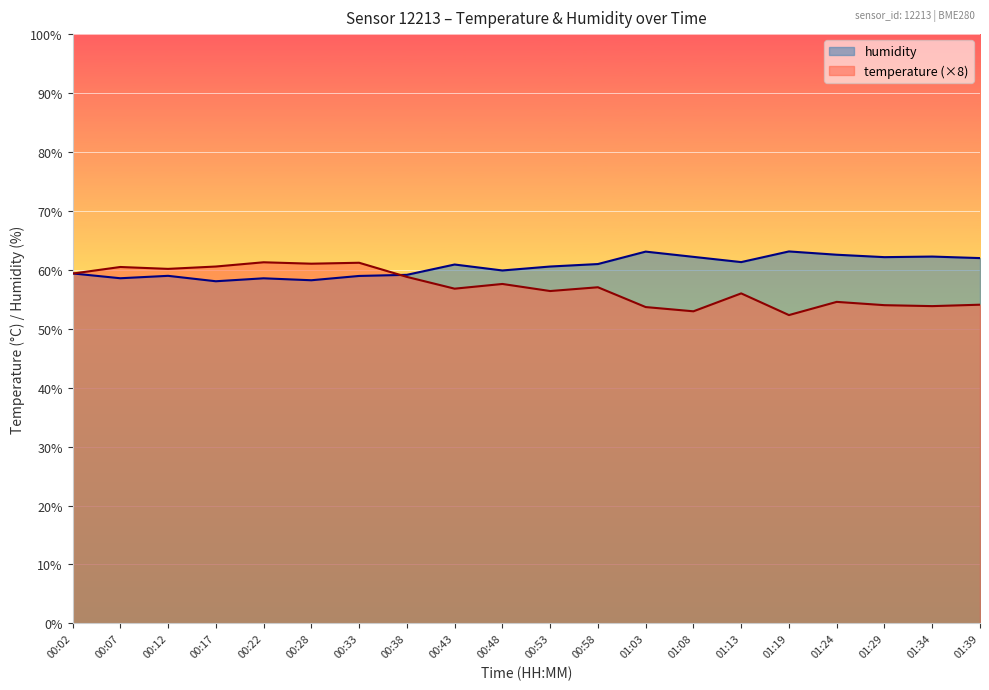

Is it true that humidity equals 61.0 at 00:58?

True